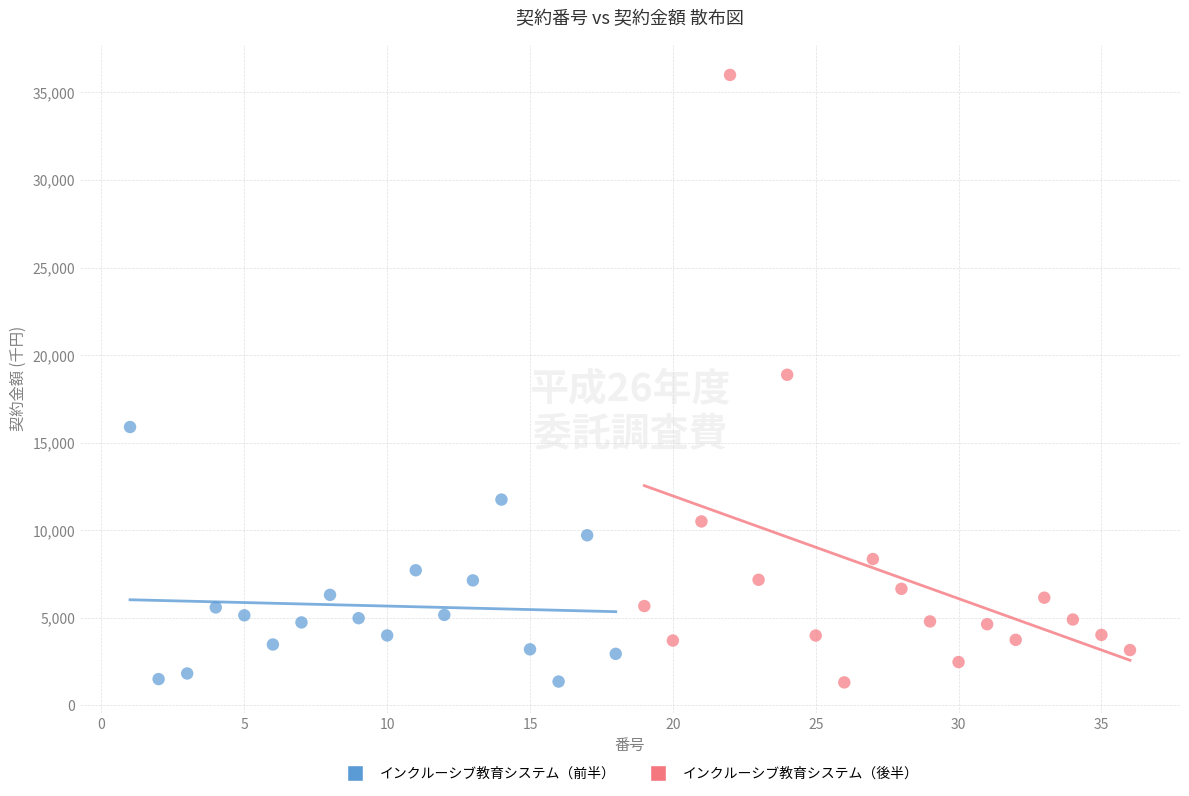

Which series has the largest Y range (max minus min)?

インクルーシブ教育システム（後半）